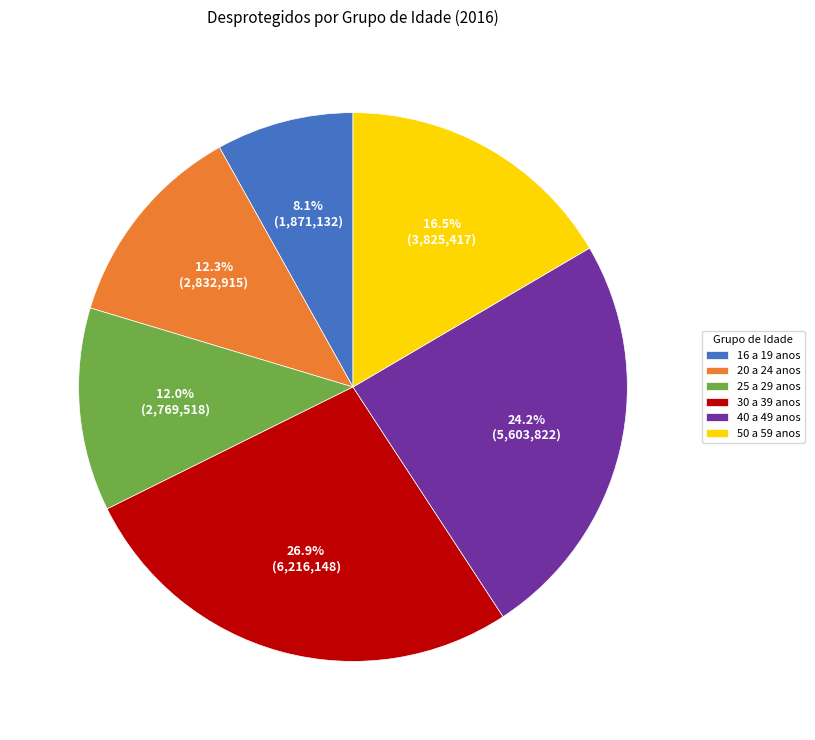

How many segments does this pie chart have?

6